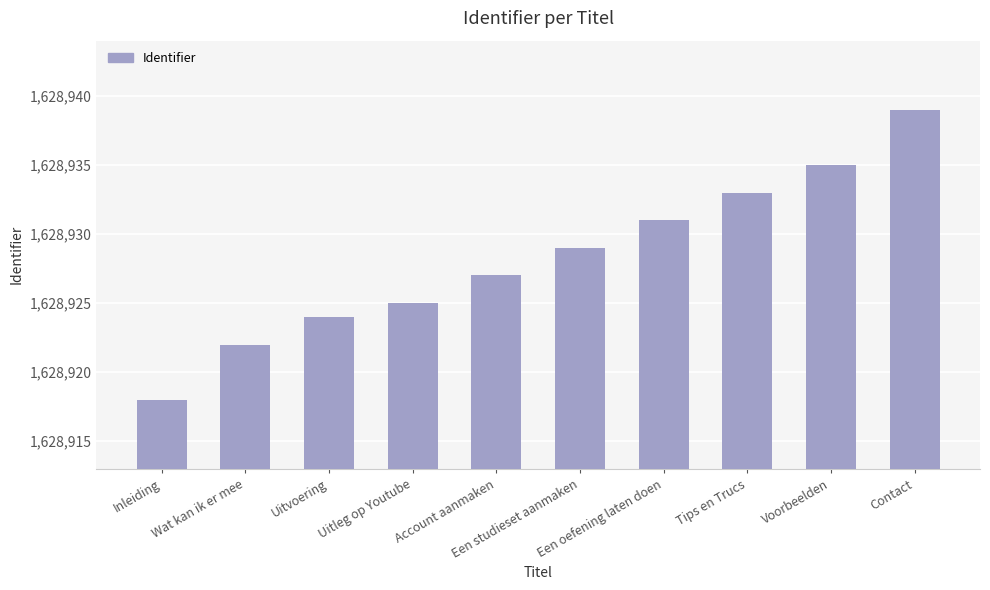

Approximately how many times larger is the value at Uitleg op Youtube compared to Een studieset aanmaken?

1.0